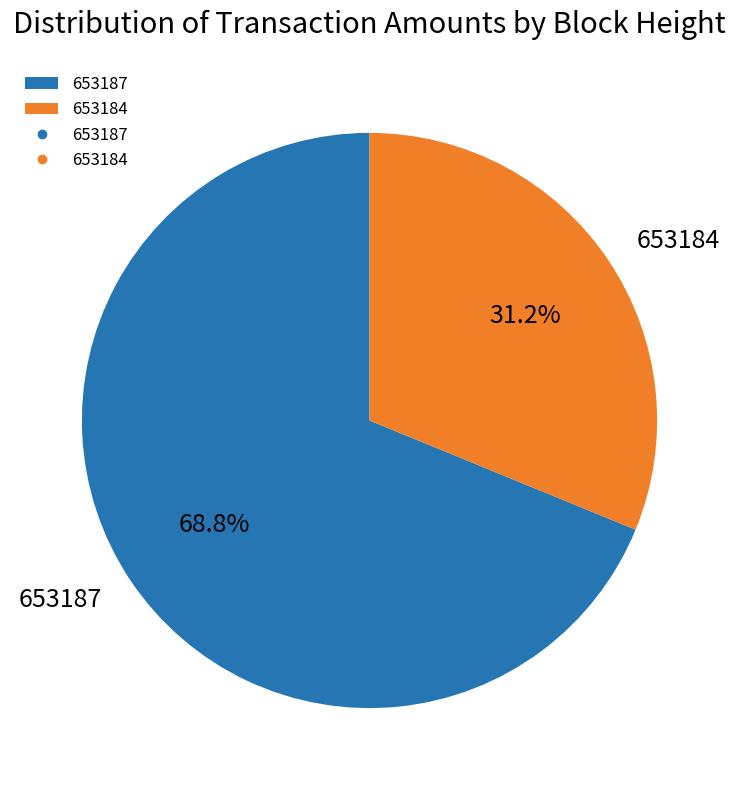

Which category has the biggest portion of the pie?

653187